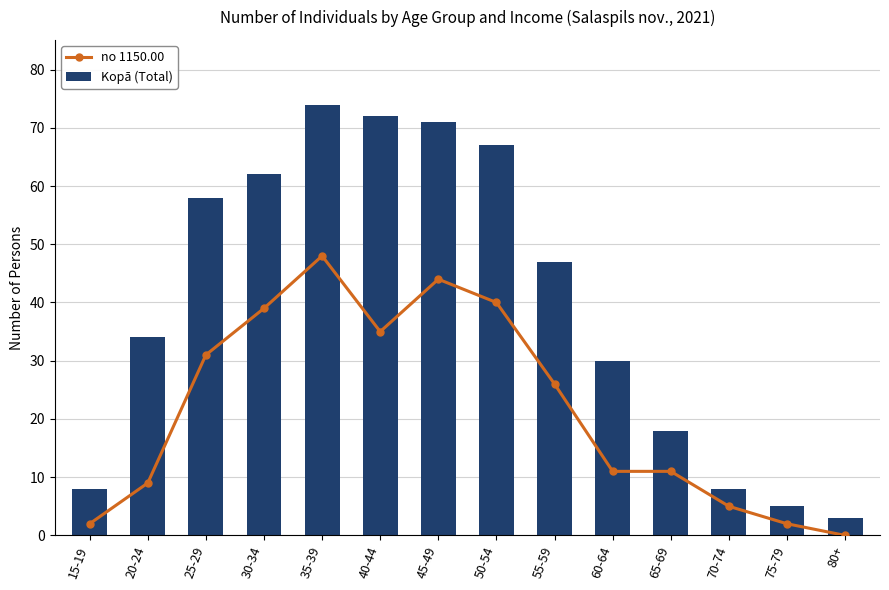

How many values in no 1150.00 are above zero?

13